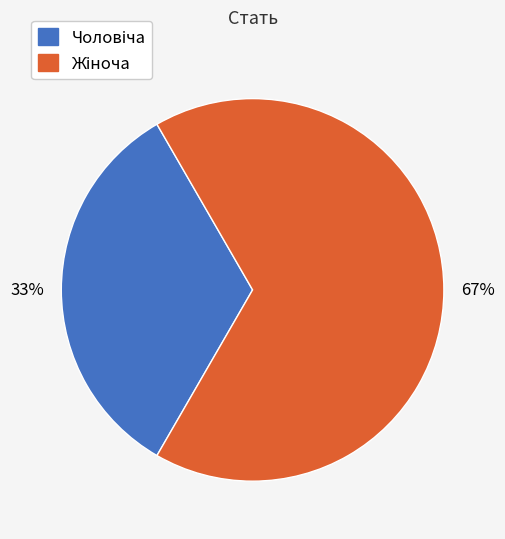

Does any single category account for the majority?

Yes